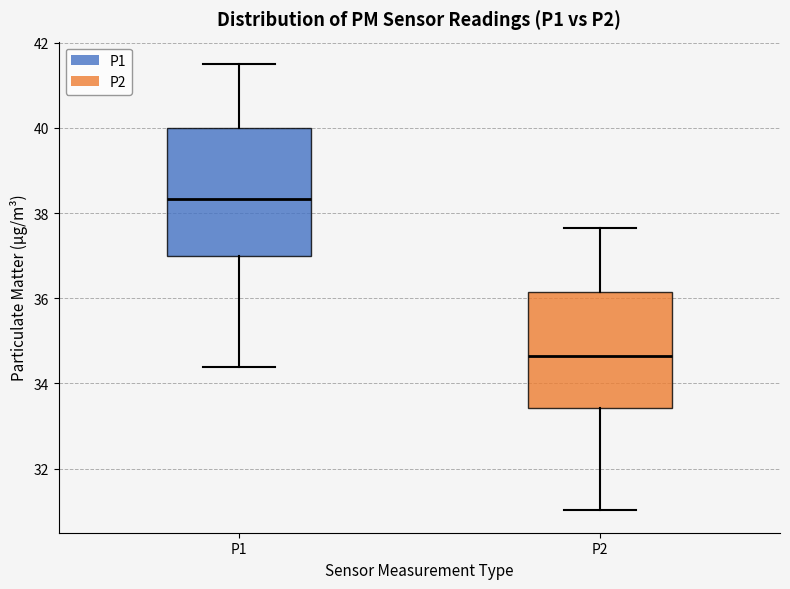

Which box has the highest median line?

P1